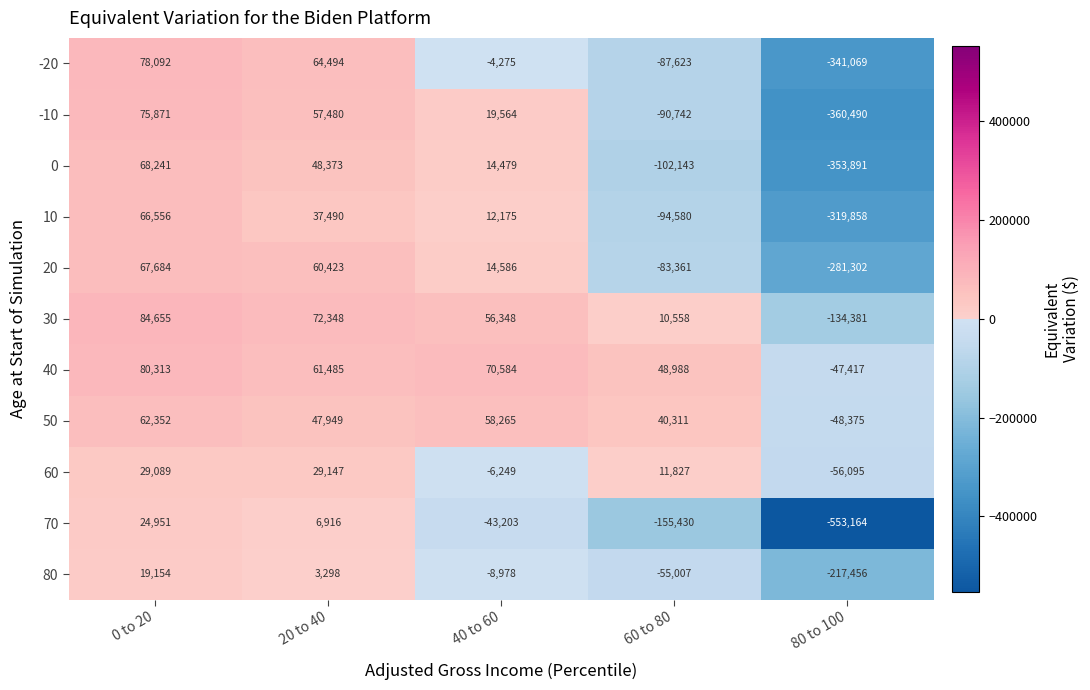

What is the spread (max minus min) of values at 40 to 60?

113787